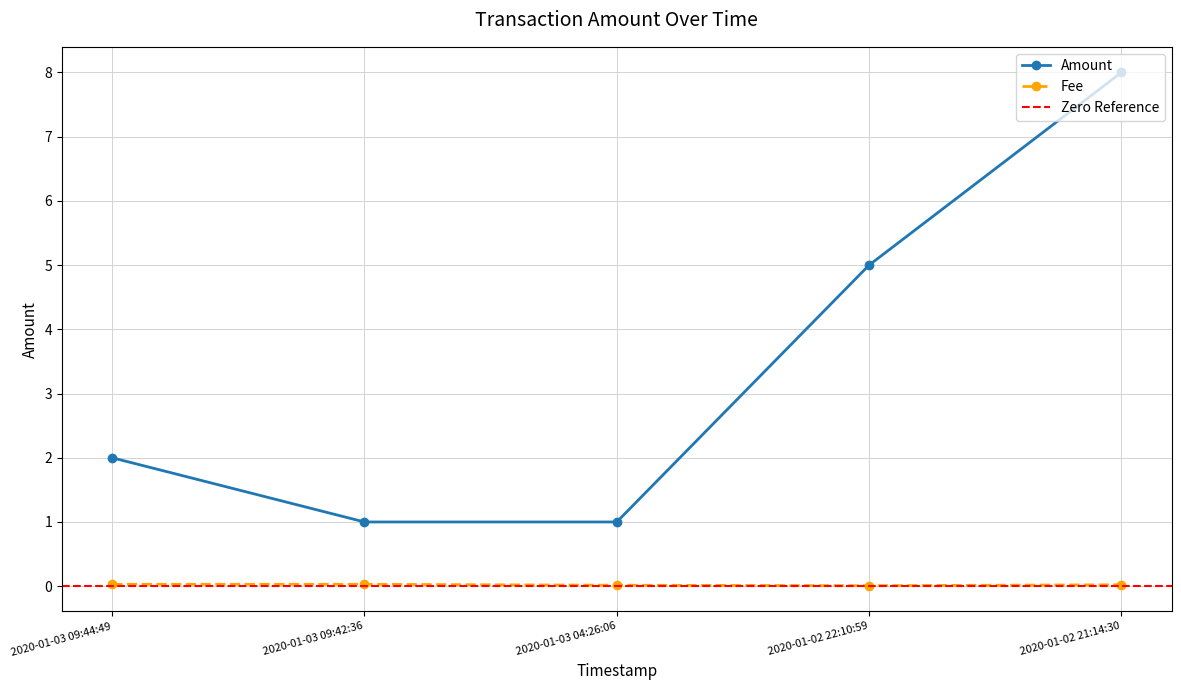

What is the label of the 5th point from the right?

2020-01-03 09:44:49